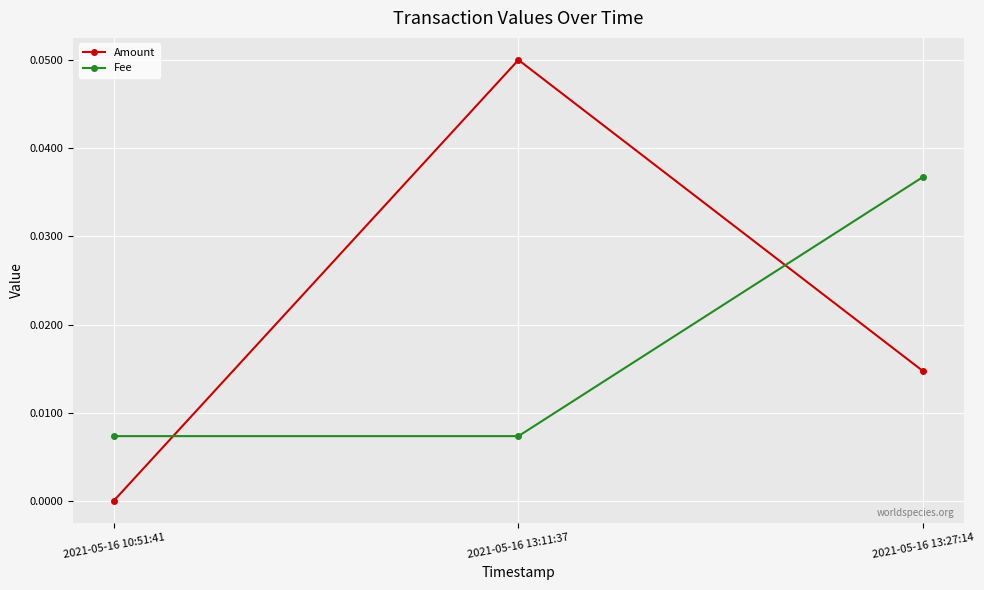

What position from the left is 2021-05-16 10:51:41?

1